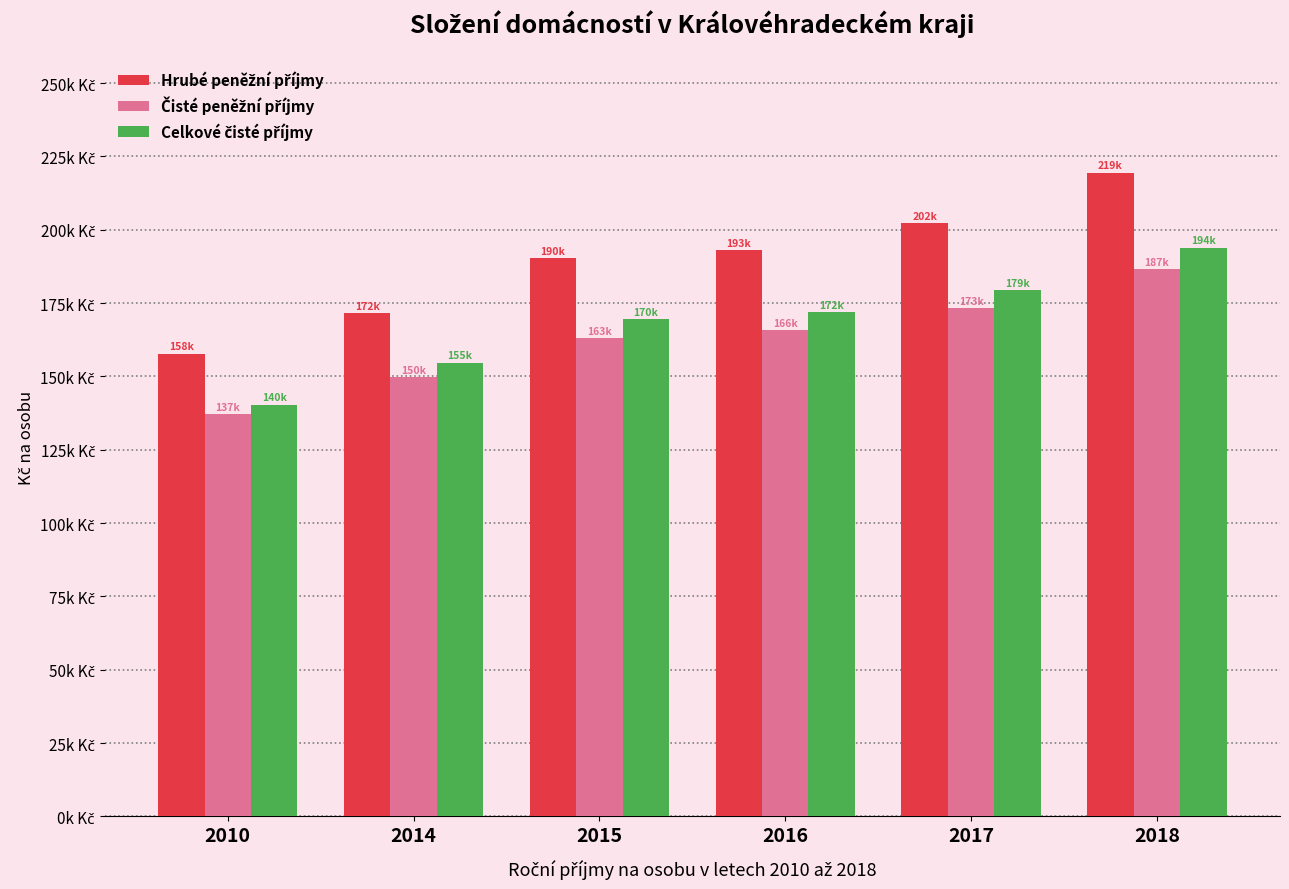

Does the chart contain stacked bars?

No